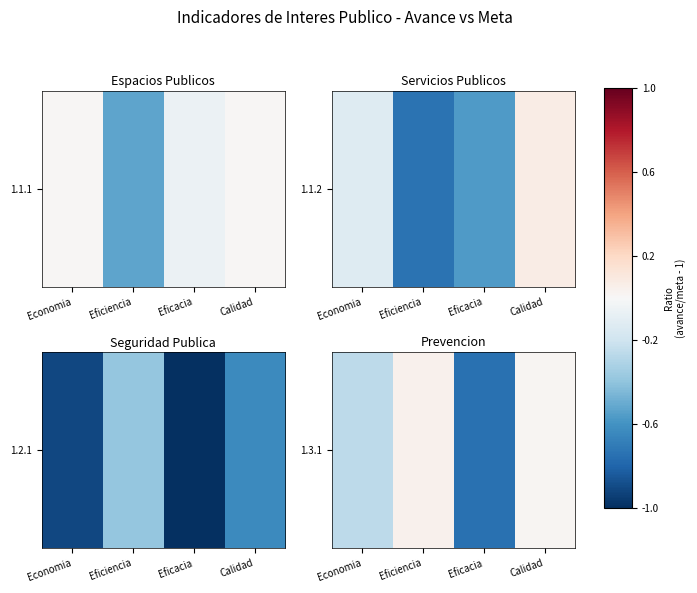

How many negative values are there?

2